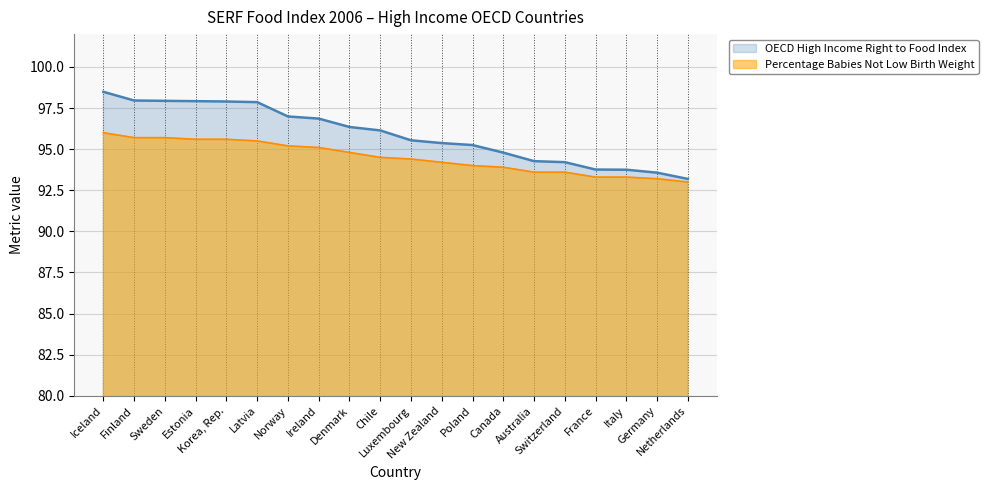

What are all the series names shown in the legend?

OECD High Income Right to Food Index, Percentage Babies Not Low Birth Weight